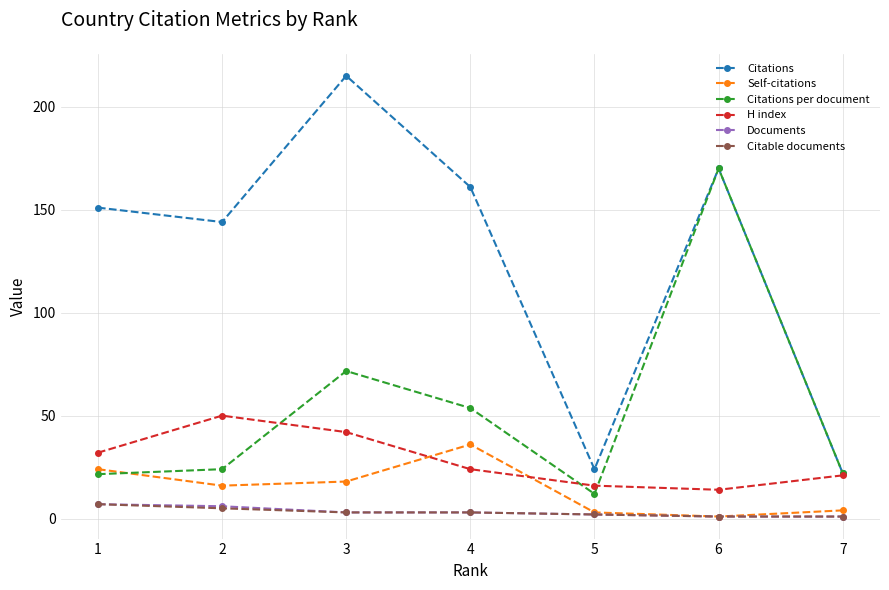

True or false: Self-citations has more than 1 points higher than both neighbors.

False